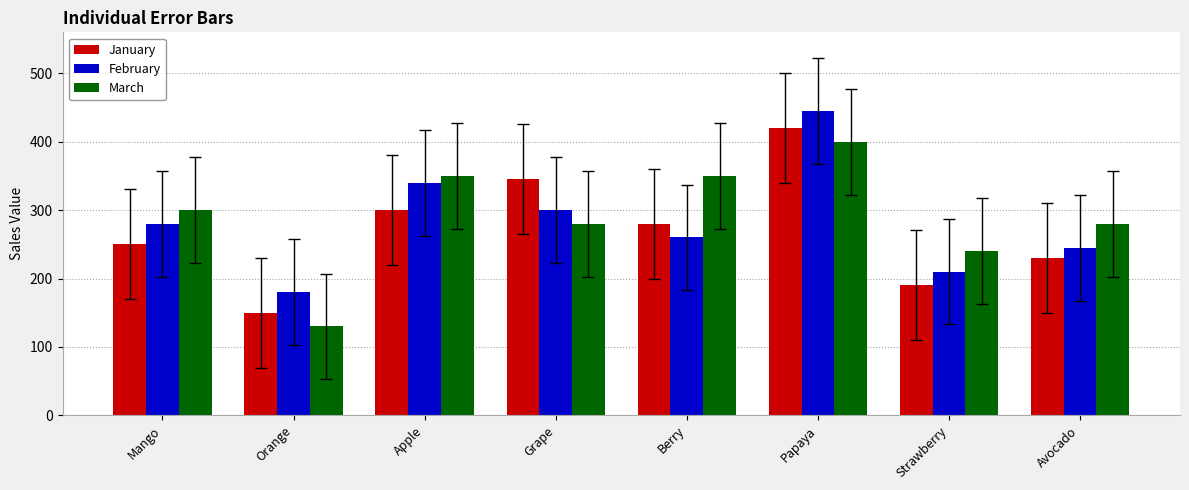

What is the difference between the highest and lowest values at Avocado?

50